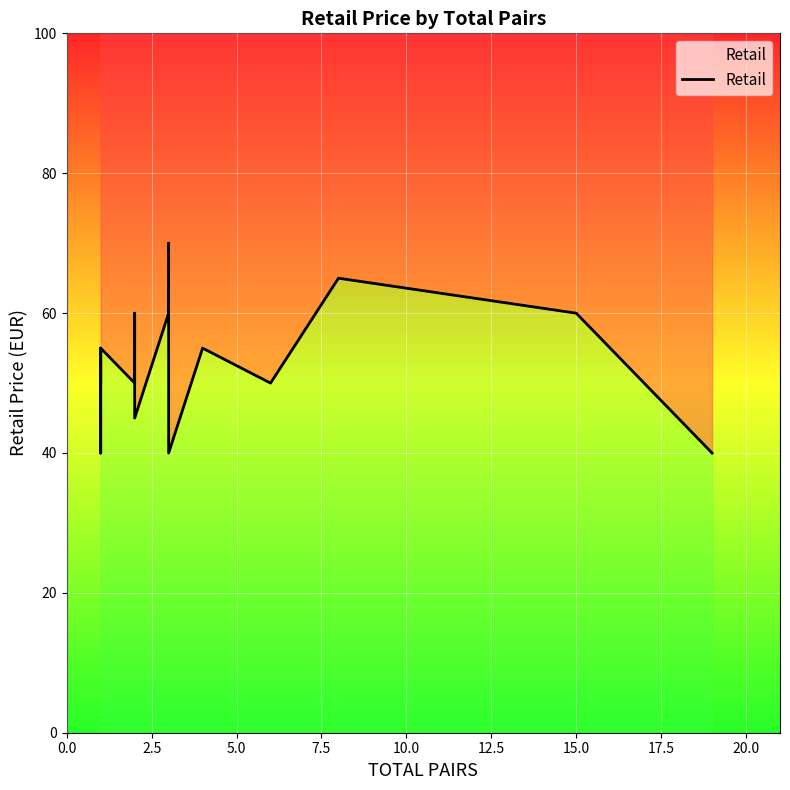

Which has a higher value, 12.5 or 0.0?

12.5